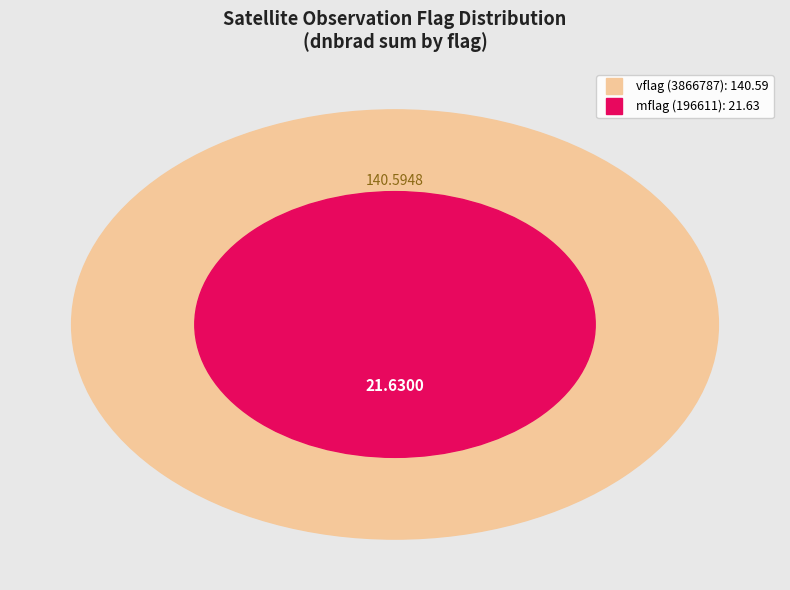

What is the majority slice?

3866787